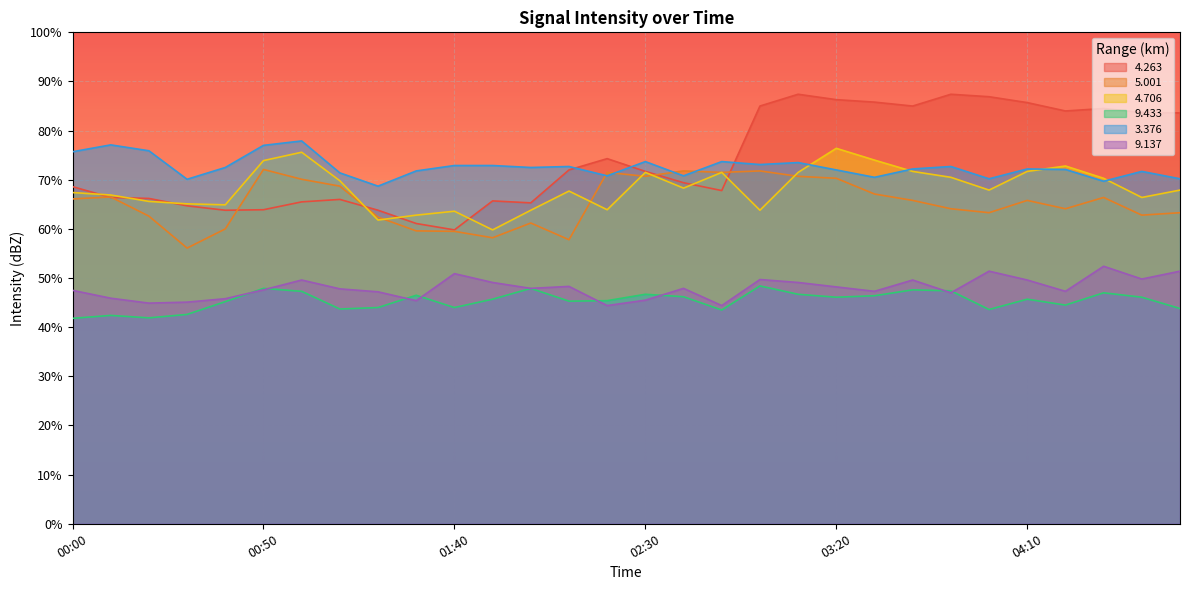

How many lines are shown in the chart?

6